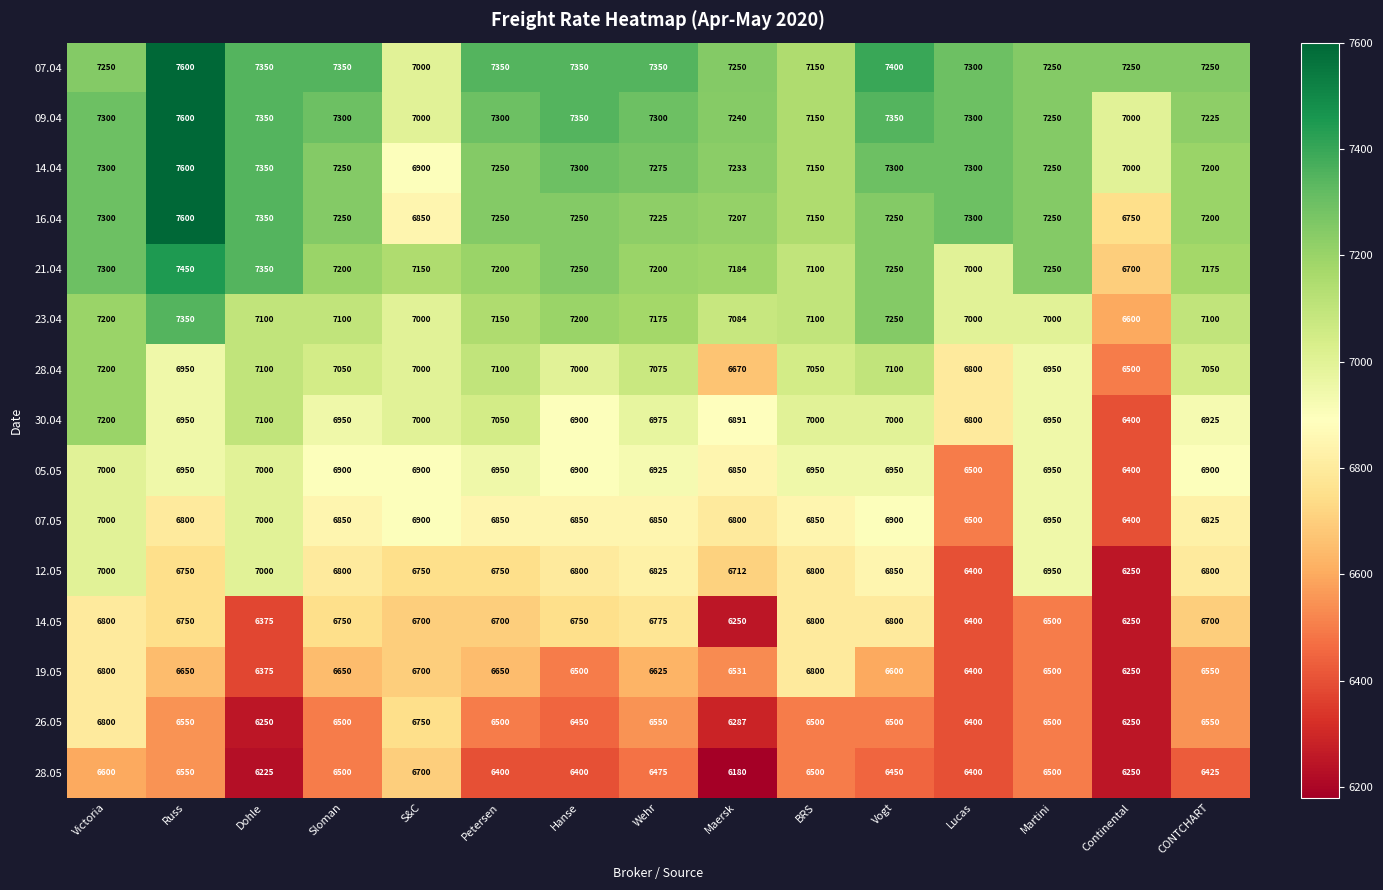

True or false: 09.04 has a value of 7350 at Vogt.

True